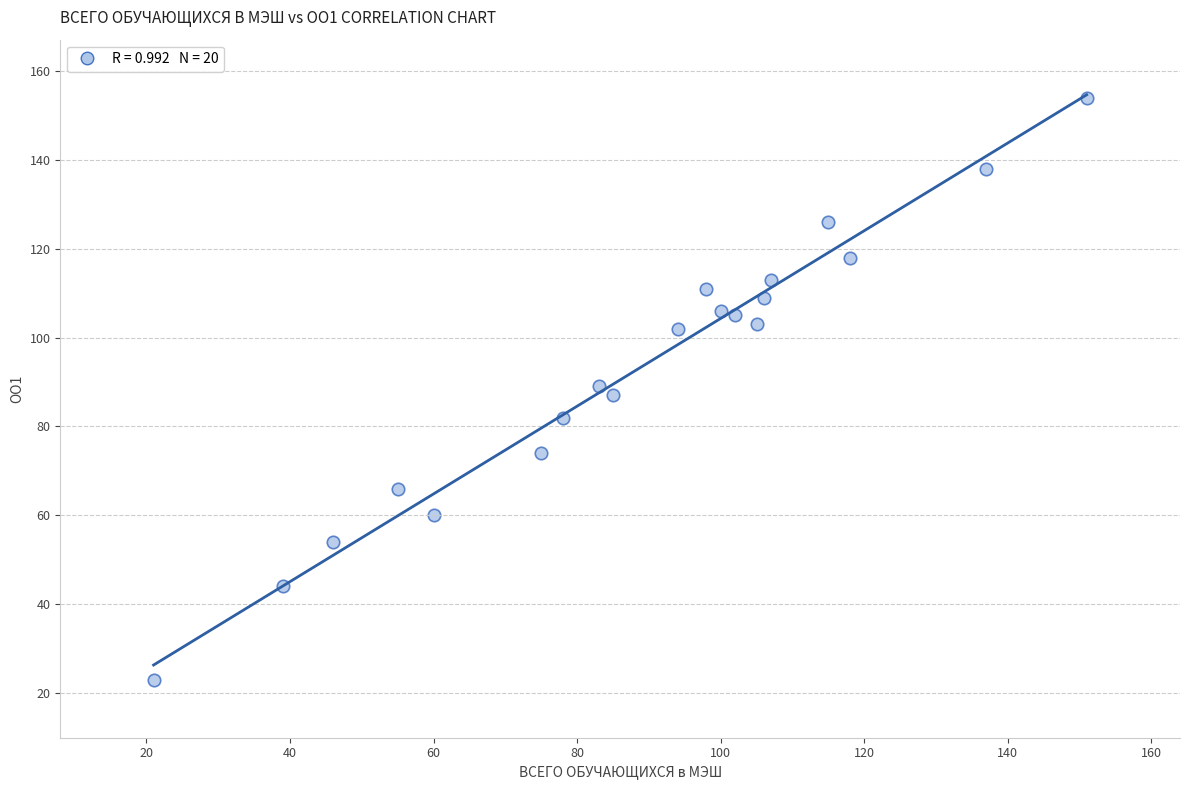

What is the range of Y values (max minus min)?

131